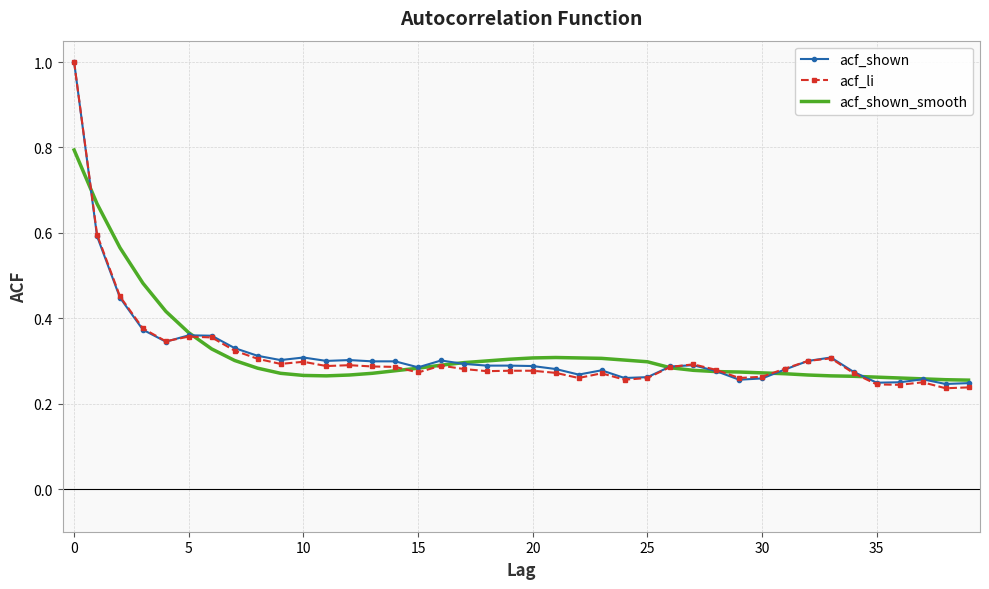

What is the greatest value displayed?

1.0